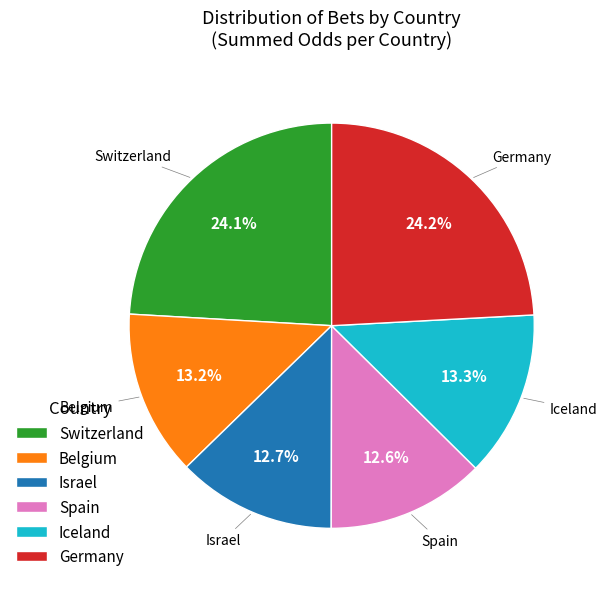

Does Germany represent more than half of the total?

No